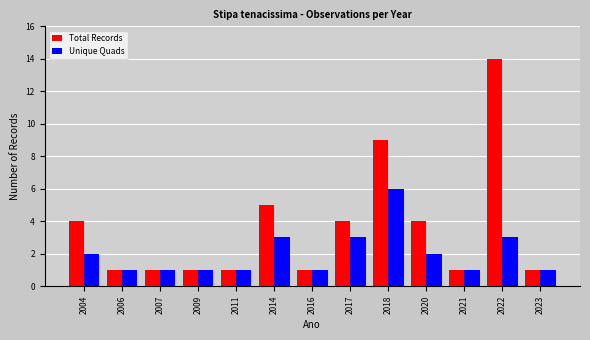

The Total Records series shows 7 at 2004. True or false?

False